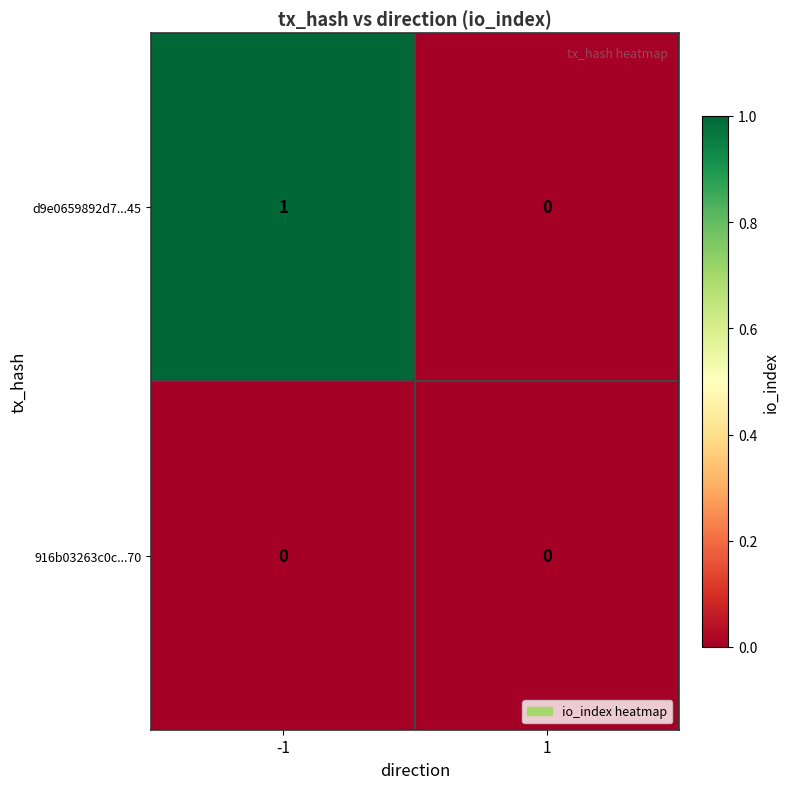

The 916b03263c0c...70 series shows 0 at -1. True or false?

True